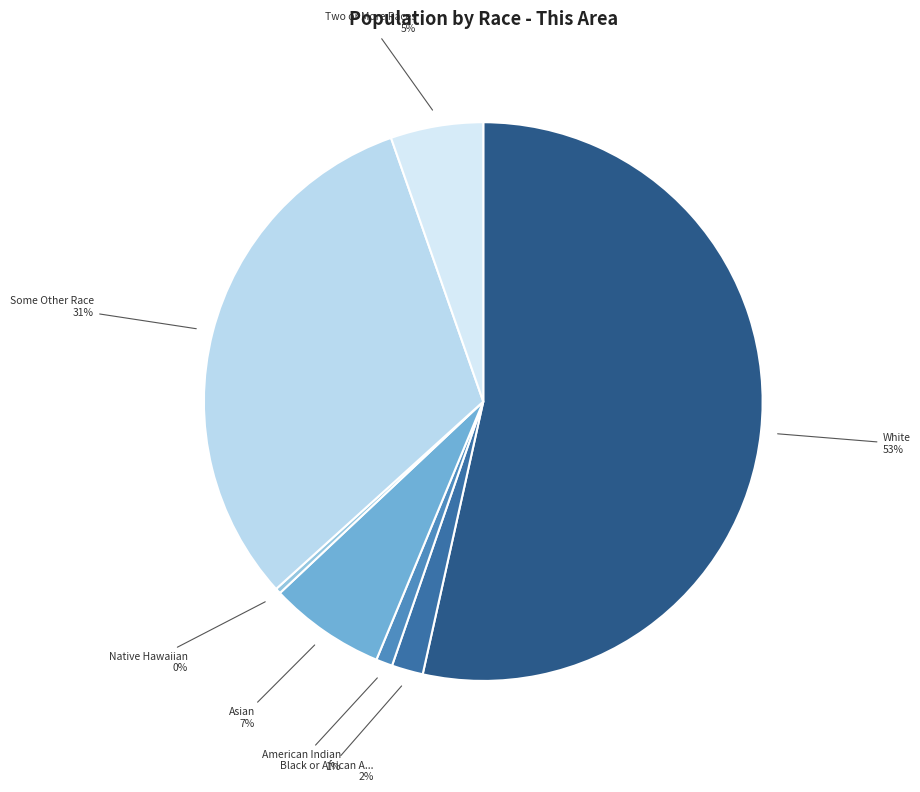

How many slices are in this pie chart?

7